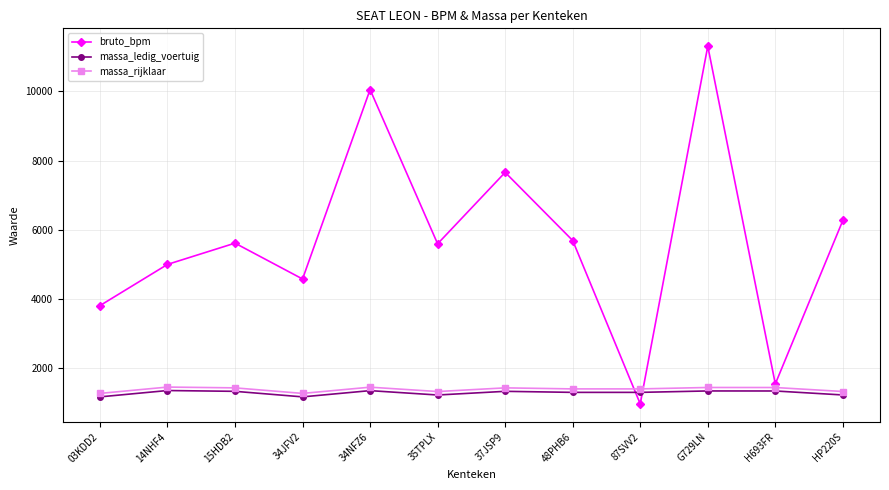

How many categories are shown in the chart?

12